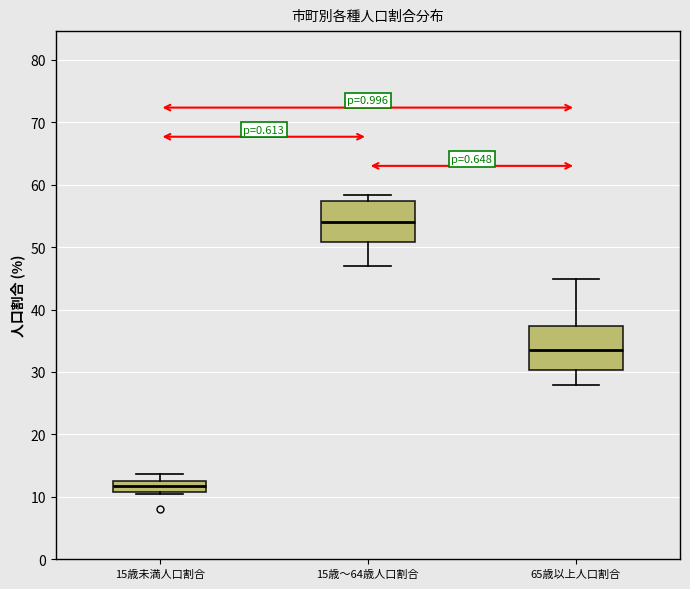

Which box's median line is the lowest?

15歳未満人口割合